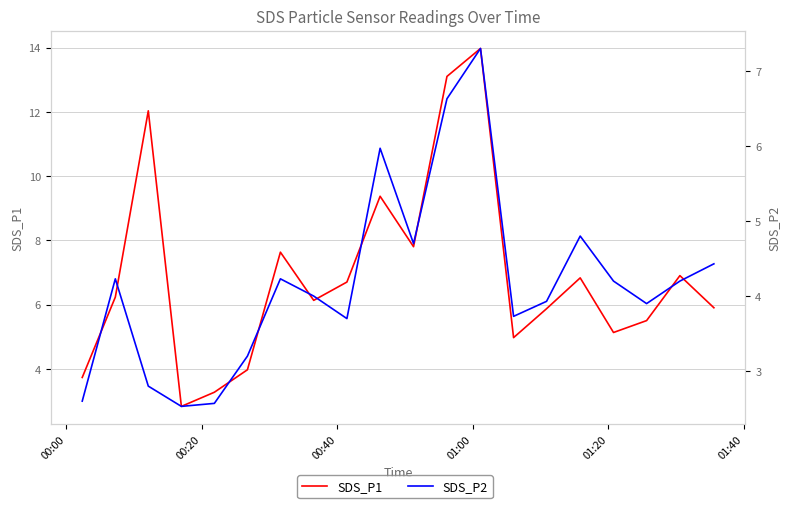

Does the chart display data point markers on the line(s)?

No